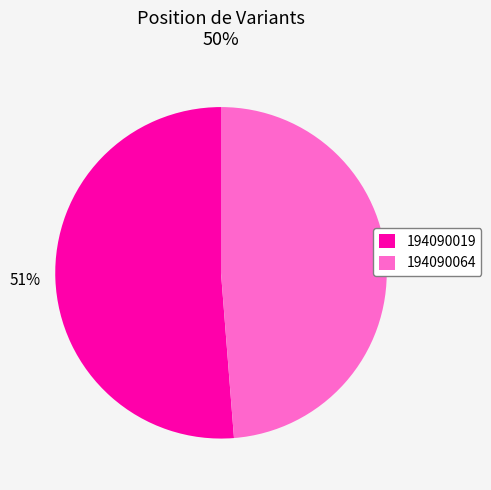

Is the sum of 194090019 and 194090064 greater than half?

Yes